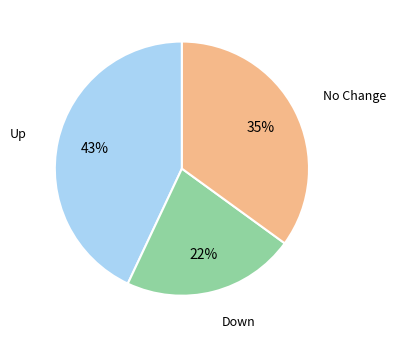

Count the number of slices in the pie.

3